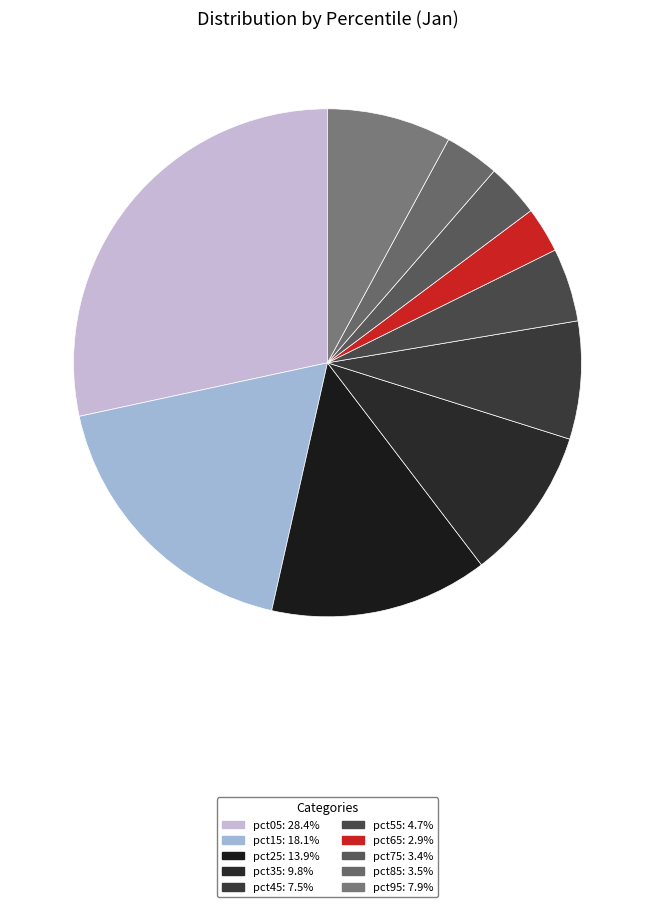

Is pct85 the majority of the pie?

No